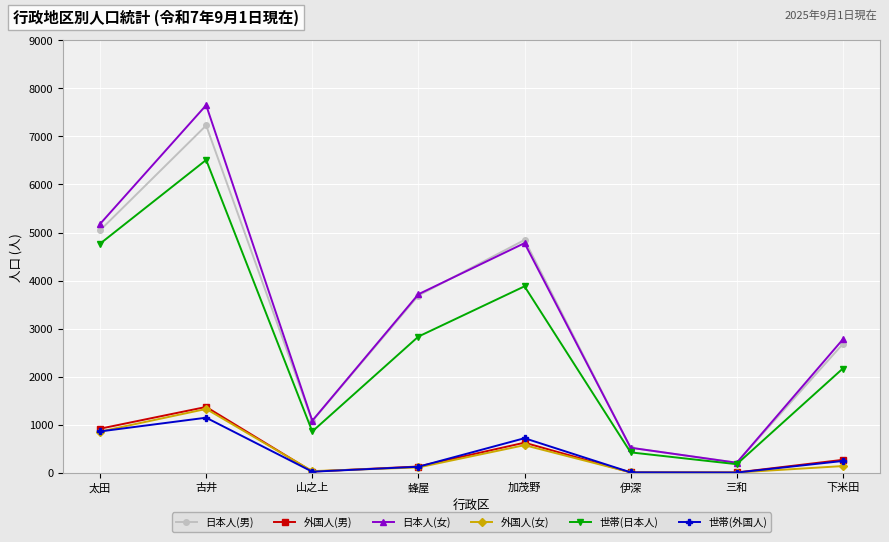

What is the label of the 5th point from the left?

加茂野